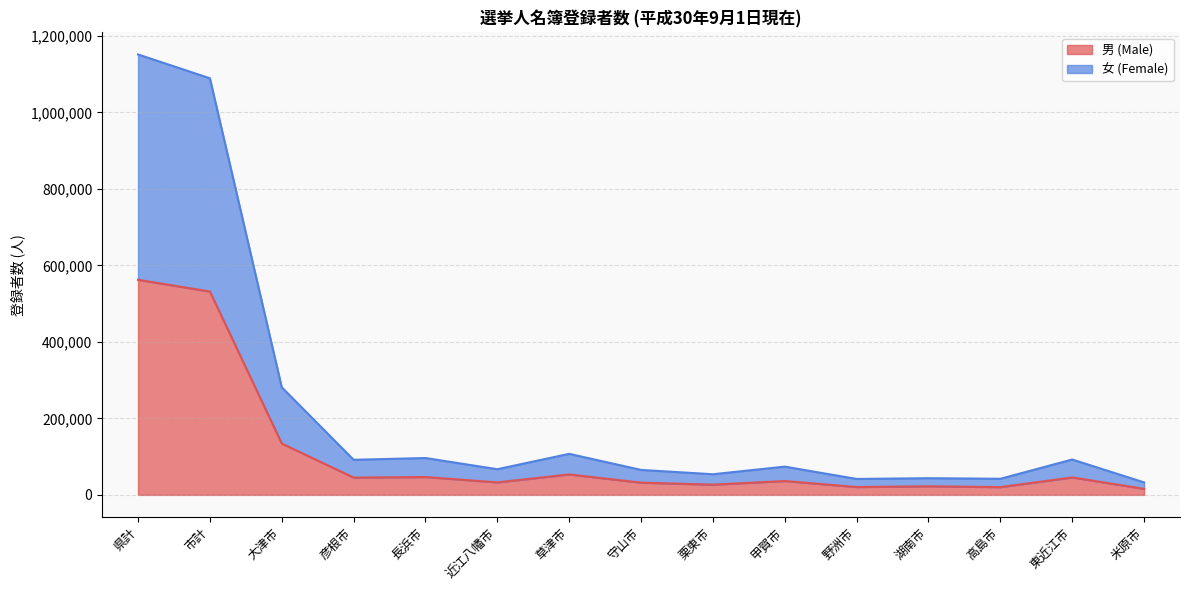

What position from the right is 大津市?

13